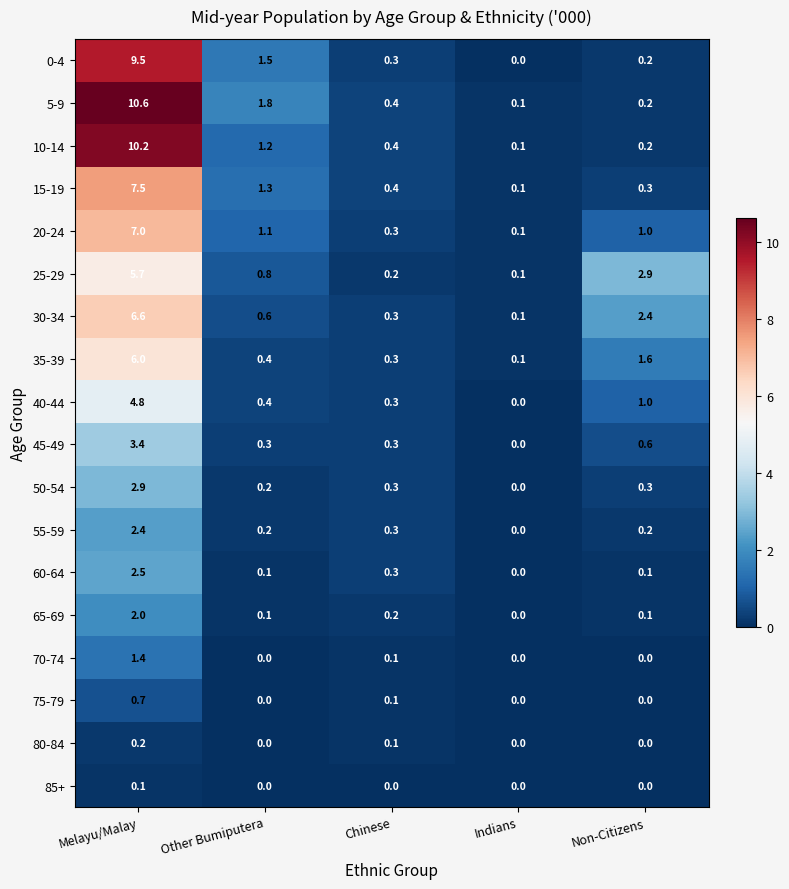

The 60-64 series shows 0.1 at Non-Citizens. True or false?

True